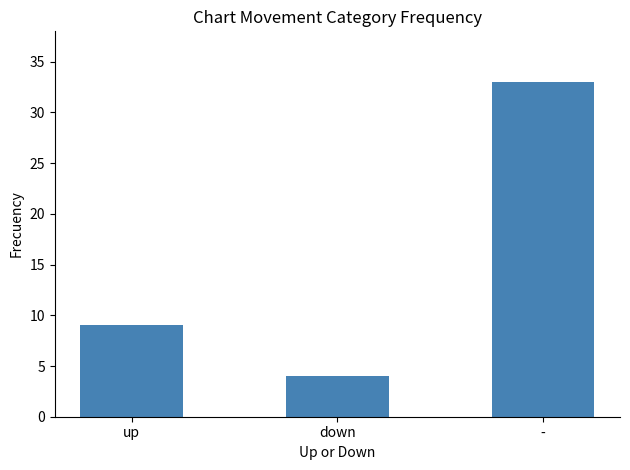

Are the bars horizontal?

No